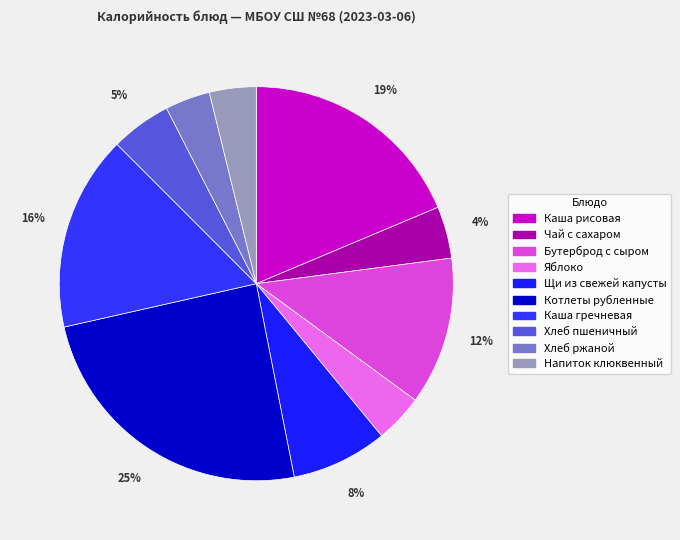

What is the ratio of the value at Напиток клюквенный to the value at Щи из свежей капусты?

0.5